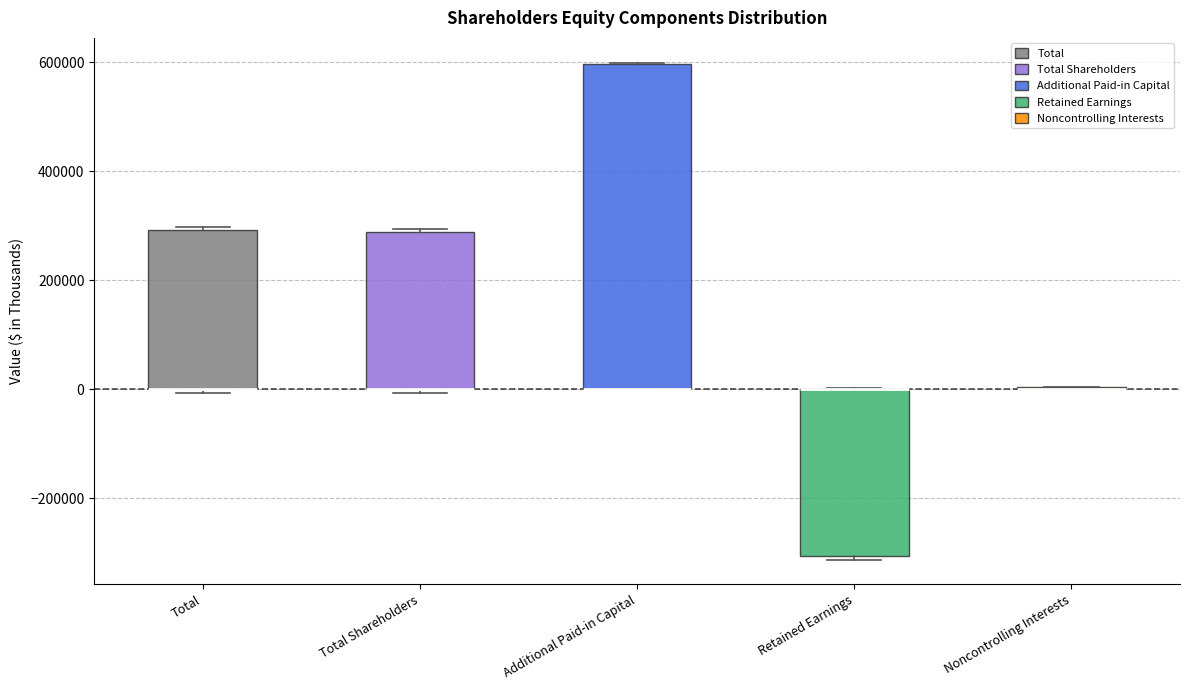

Reading left to right, read every box against the y-axis: the position of its median line, the range the box covers, and the ends of its whiskers. The values are not printed on the chart, so give them approximately, as read against the axis.

Total: median 0 (drawn on the box's lower edge), box 0 to 300000, whiskers 0 to 300000
Total Shareholders: median 0 (drawn on the box's lower edge), box 0 to 280000, whiskers 0 to 300000
Additional Paid-in Capital: median 0 (drawn on the box's lower edge), box 0 to 600000, whiskers 0 to 600000
Retained Earnings: median 0 (drawn on the box's upper edge), box -300000 to 0, whiskers -320000 to 0
Noncontrolling Interests: box collapsed to a line at 0, whiskers 0 to 0